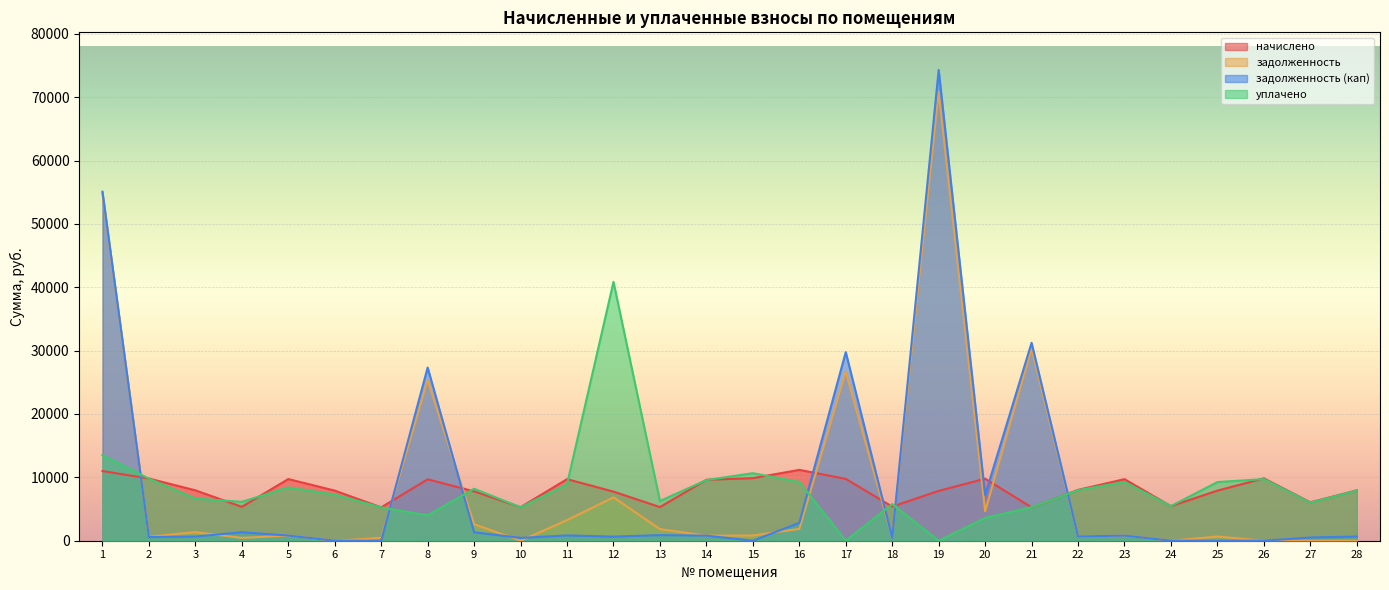

At 4, list the series in order from largest to smallest.

уплачено, начислено, задолженность (кап), задолженность